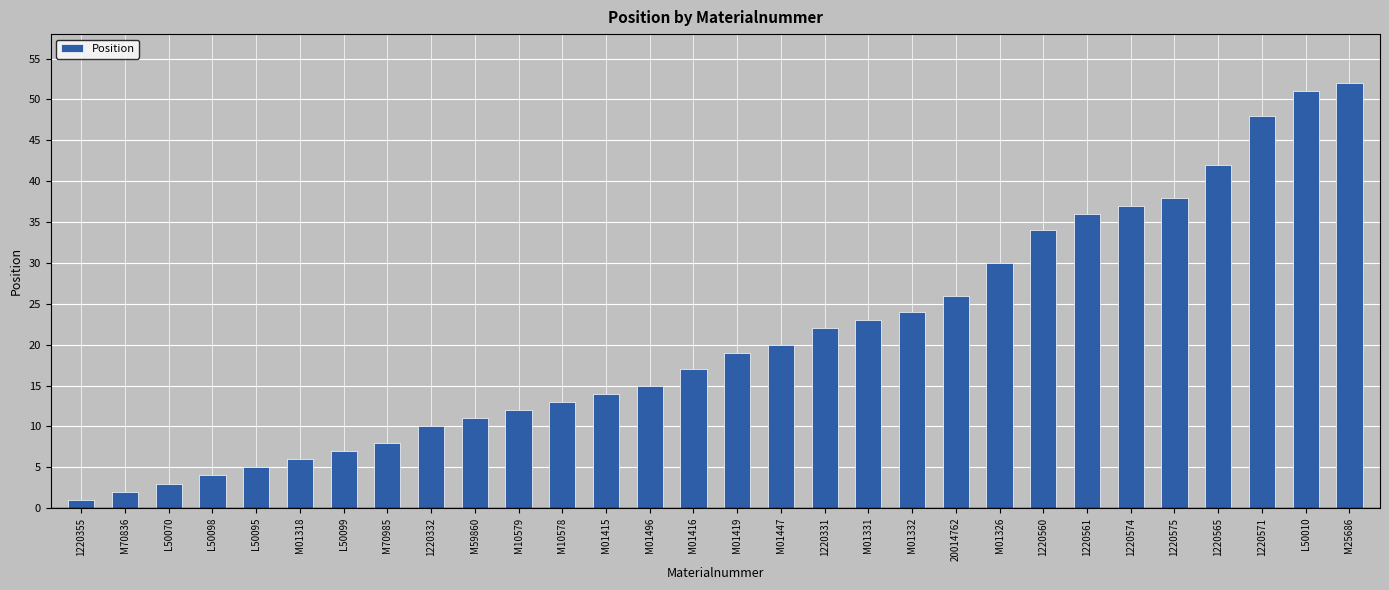

What value does the data have at 1220565?

42